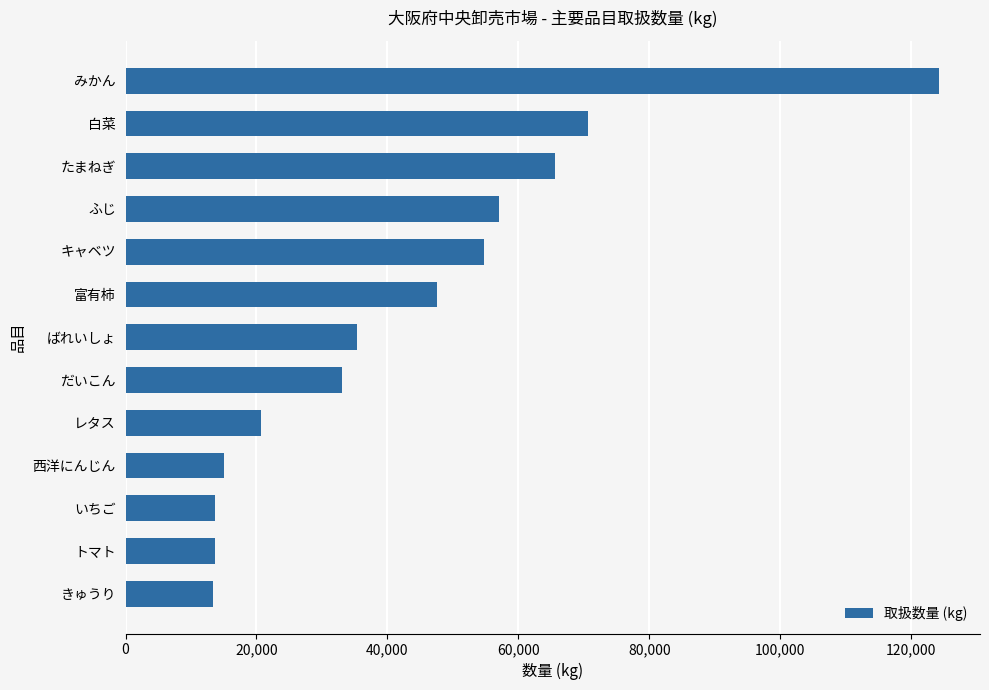

Read the value at トマト.

13609